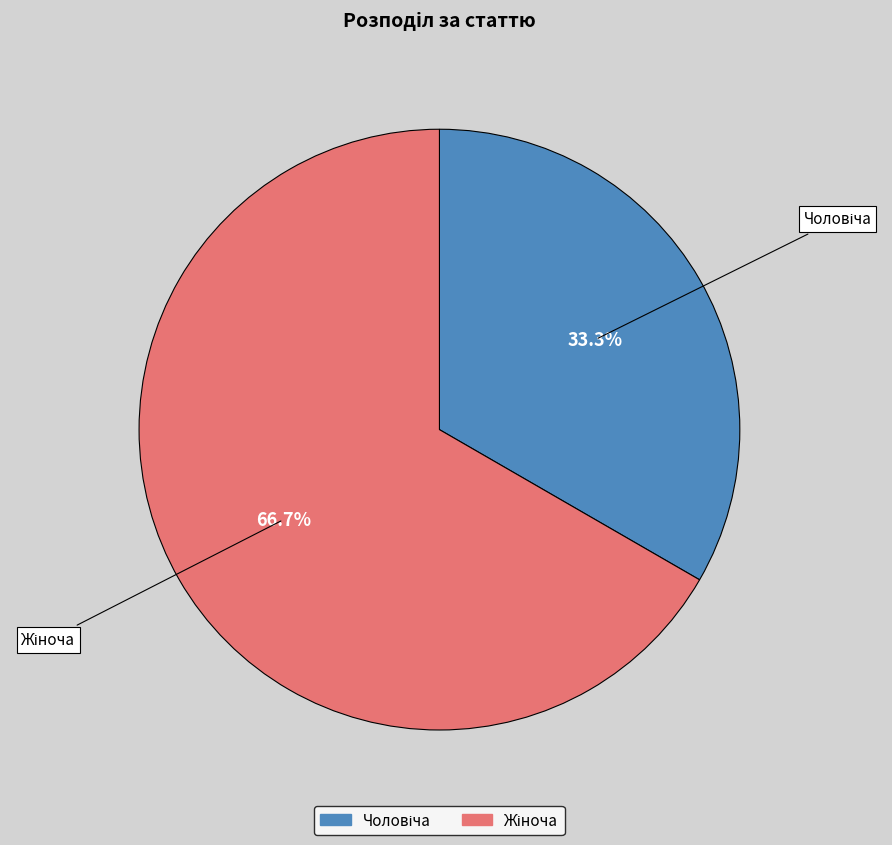

Is there any slice that represents more than half of the pie?

Yes